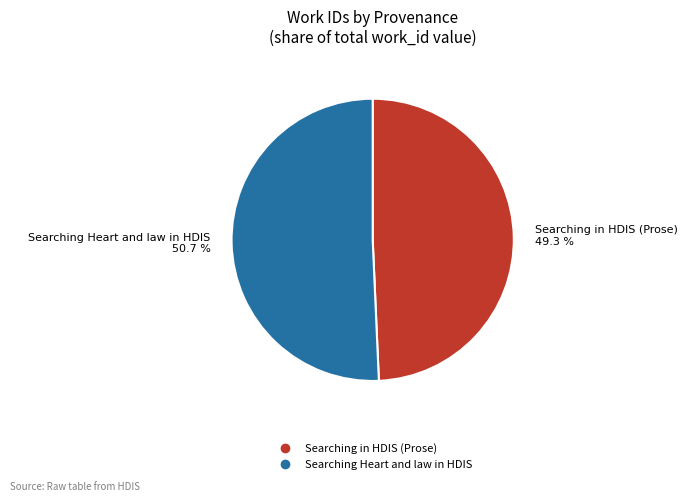

Which slice is the largest?

Searching Heart and law in HDIS